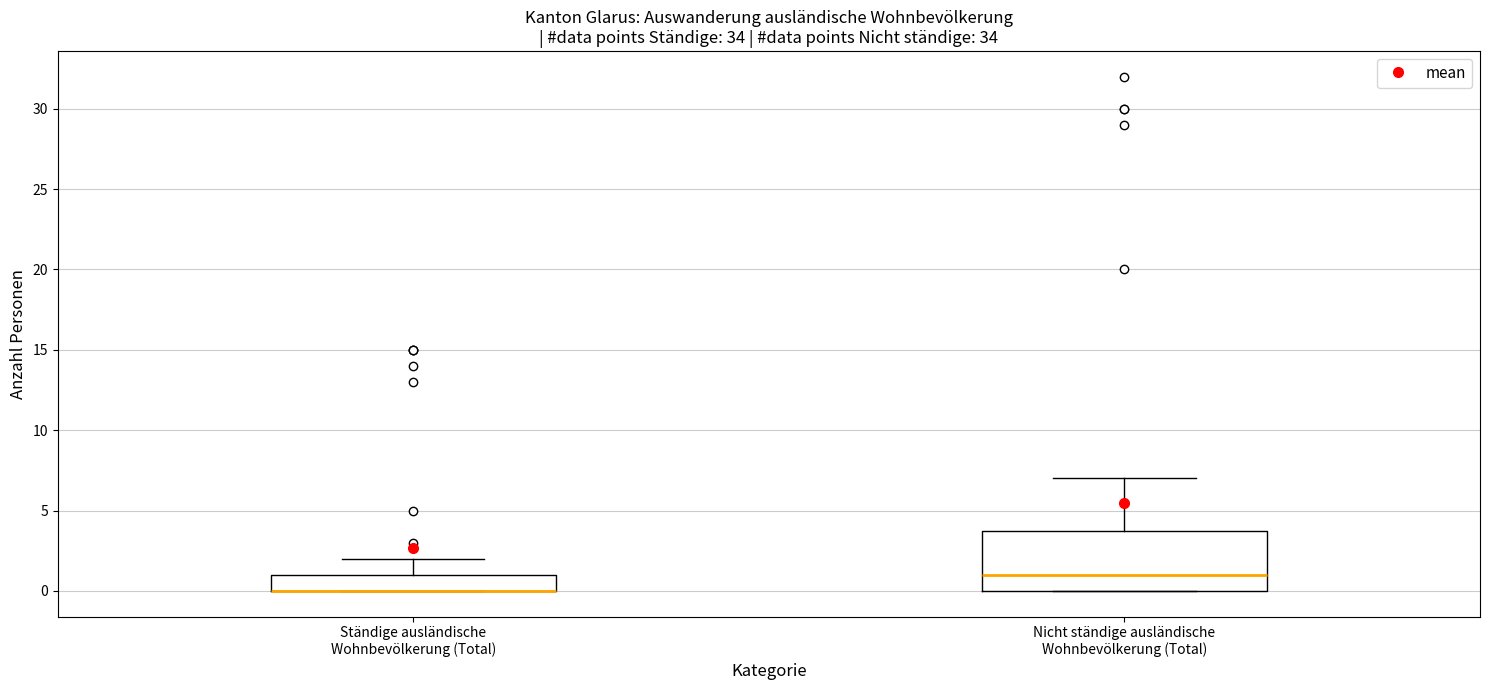

Reading left to right, transcribe this box plot: for each box, give where its median line is, the range the box spans, and where its two whiskers end, as read against the y-axis. The values are not printed on the chart, so give them approximately, as read against the axis.

Ständige ausländische Wohnbevölkerung (Total): median 0 (drawn on the box's lower edge), box 0 to 1, whiskers 0 to 2
Nicht ständige ausländische Wohnbevölkerung (Total): median 1, box 0 to 4, whiskers 0 to 7